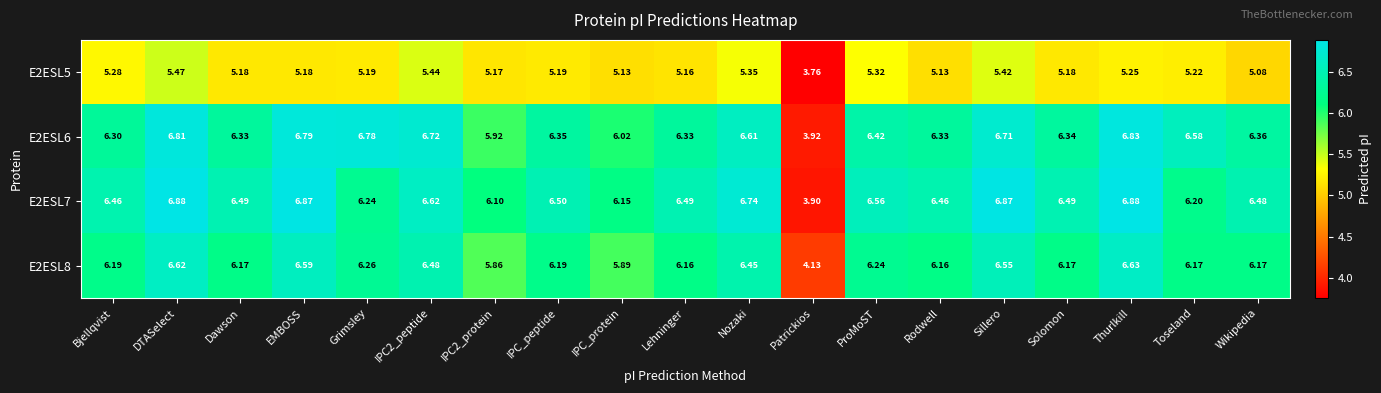

At which label does E2ESL7 first exceed 6?

Bjellqvist